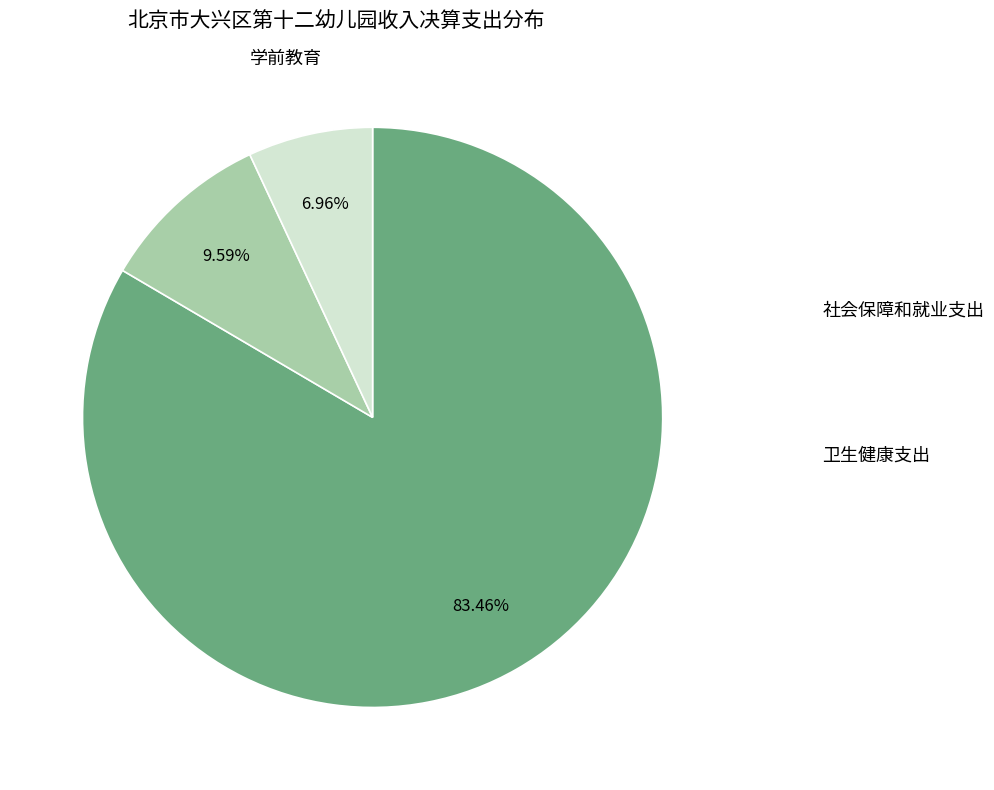

Is there a majority slice in this chart?

Yes